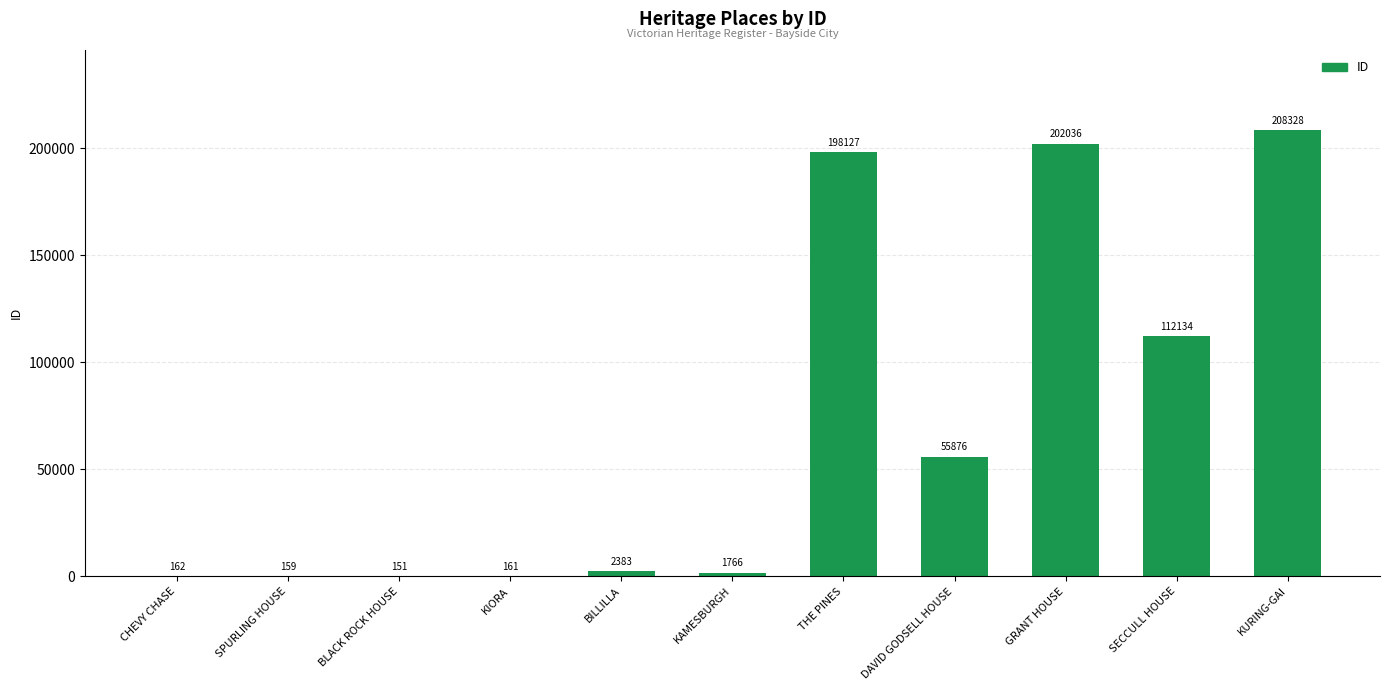

At which label is the value closest to 104239?

SECCULL HOUSE